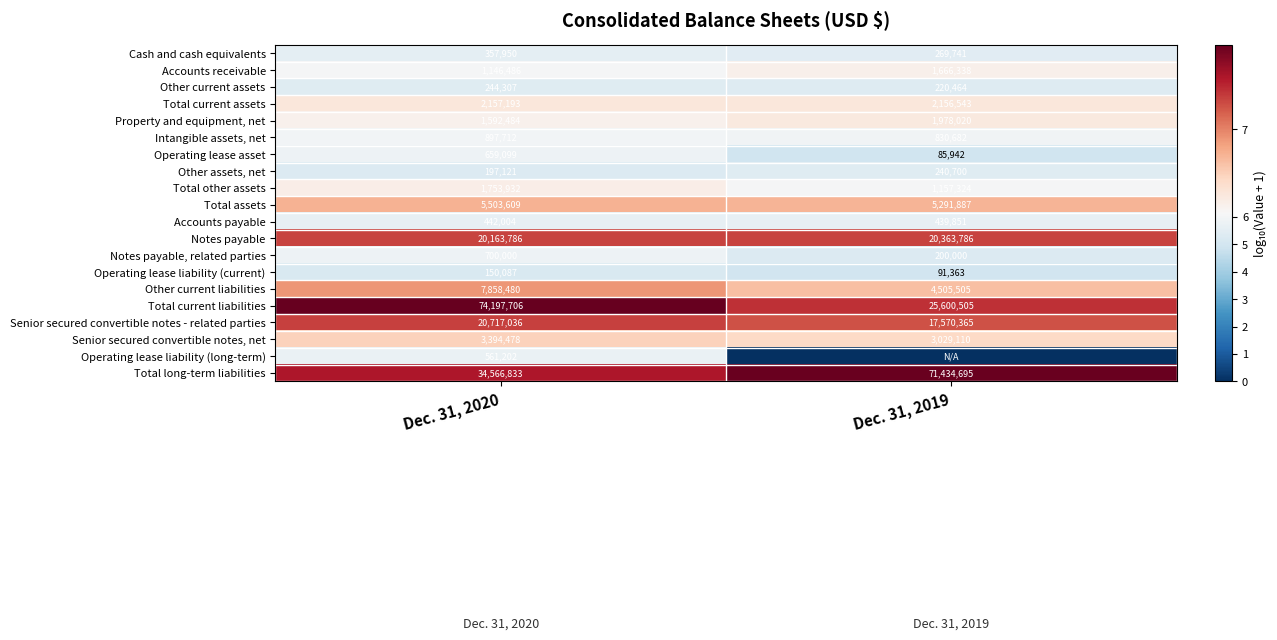

How many data points does each series have?

2